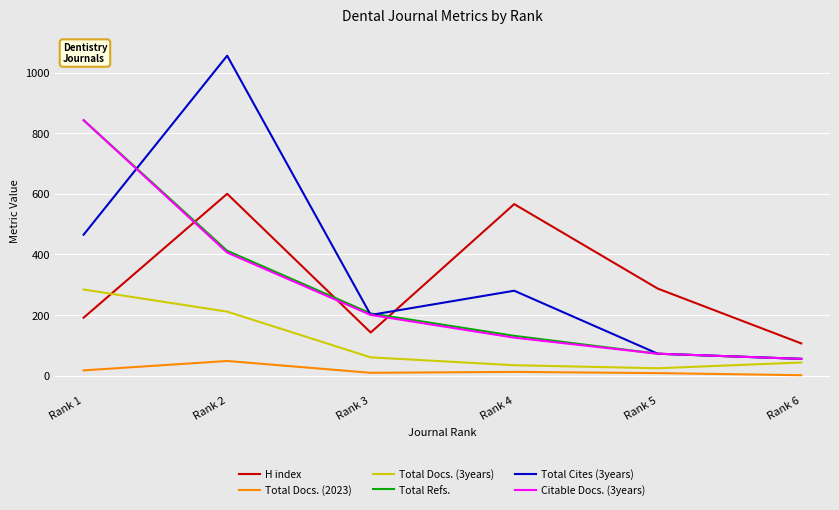

What is the difference between the highest and lowest values at Rank 1?

826